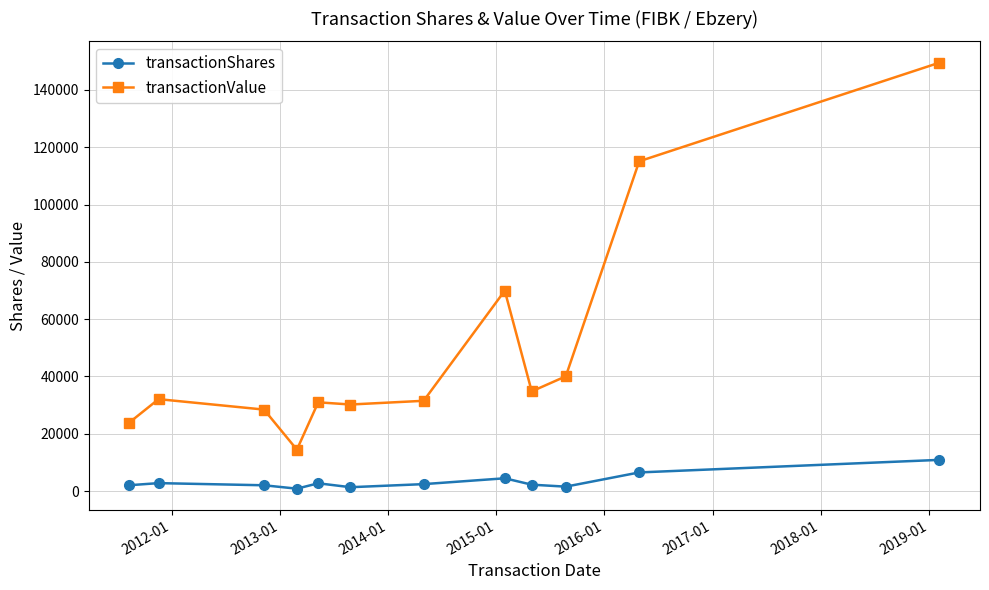

What are all the series names shown in the legend?

transactionShares, transactionValue